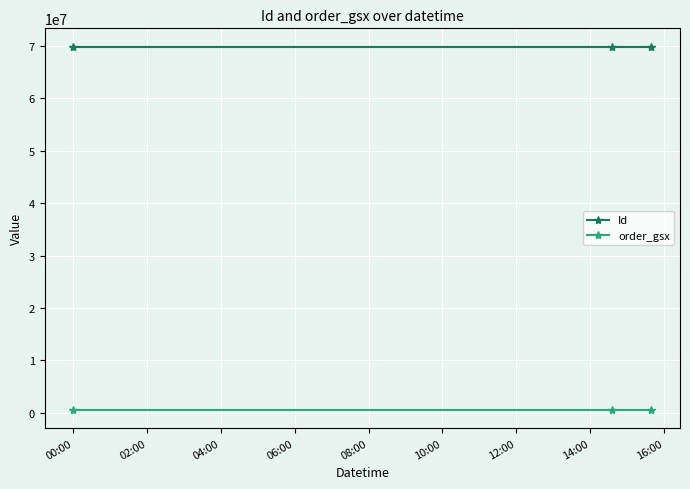

What is the highest value of the Id series?

69896768